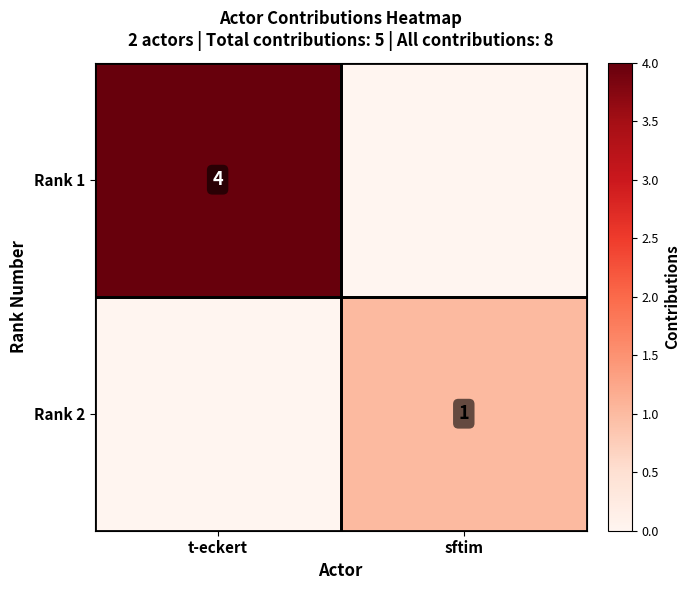

Which category has the lowest value across all series?

sftim